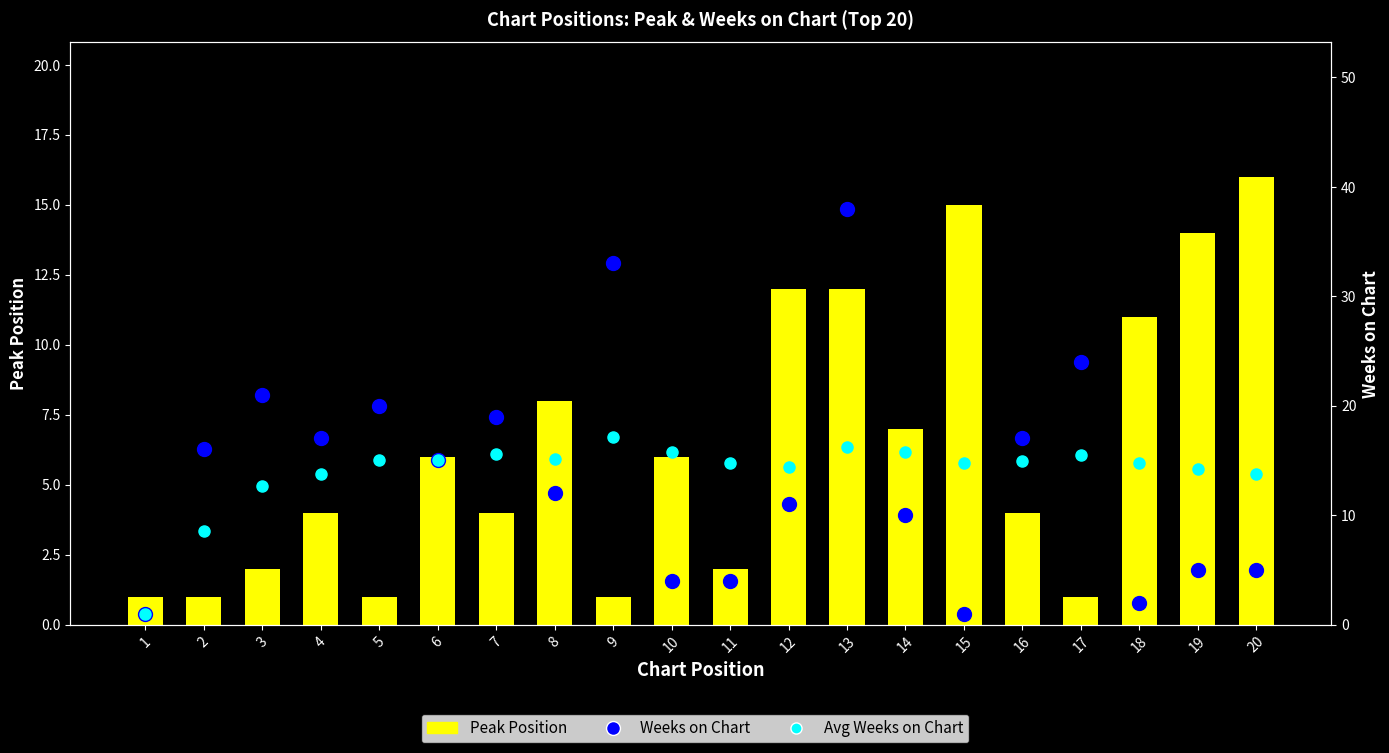

Rank the series at 9 from highest to lowest value.

Weeks on Chart, Avg Weeks on Chart, Peak Position